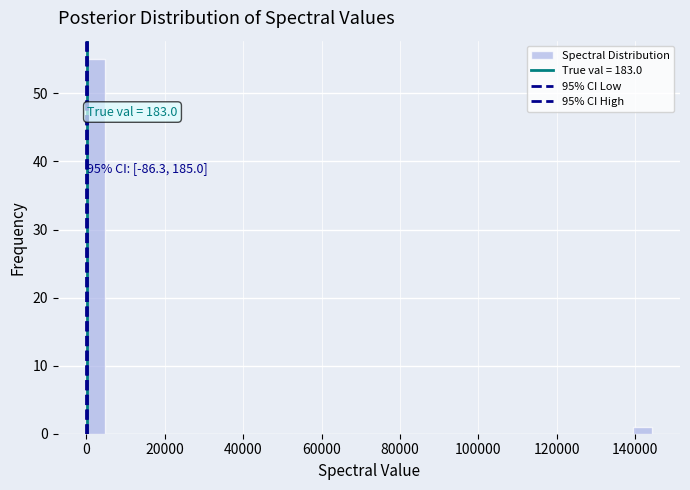

Around what value on the x-axis is the tallest bar? Give the approximate position of its centre, as read against the axis.

2000